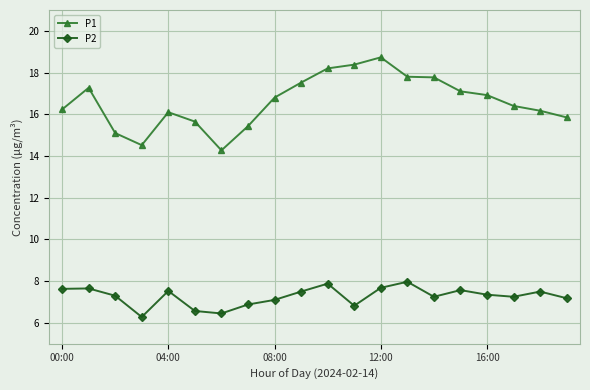

True or false: P2 has more than 1 points higher than both neighbors.

True